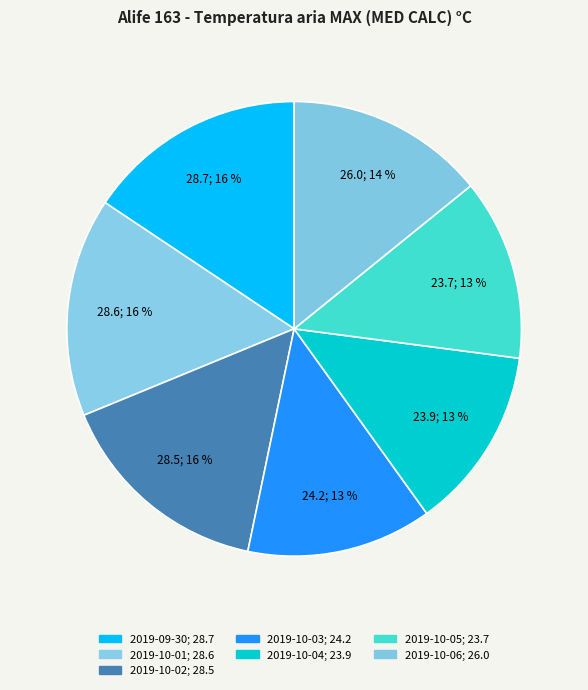

What is the change in value from 2019-10-01 to 2019-10-03?

-4.4